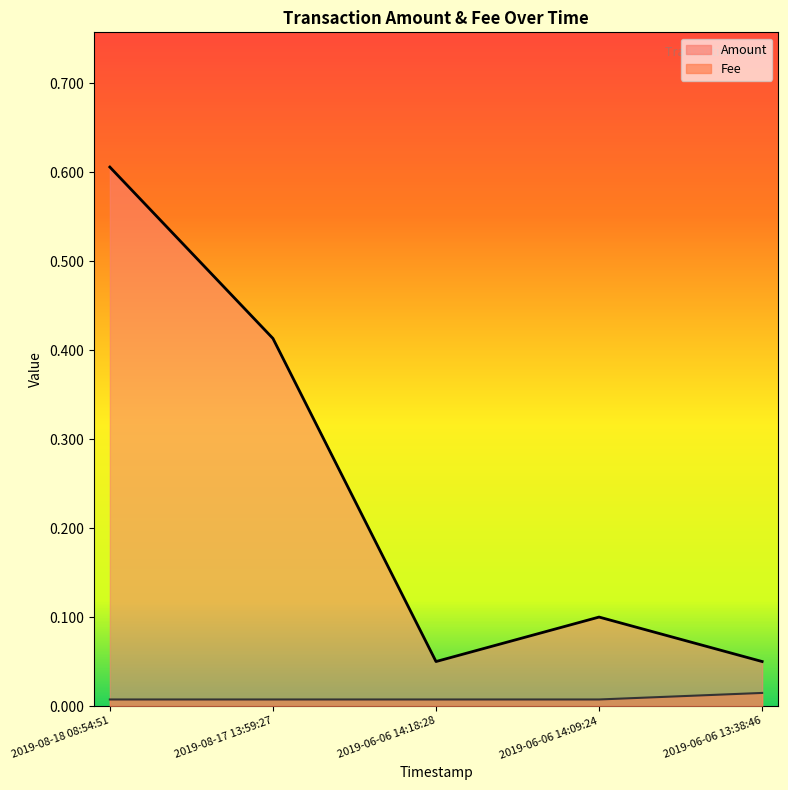

How many categories are shown in the chart?

5